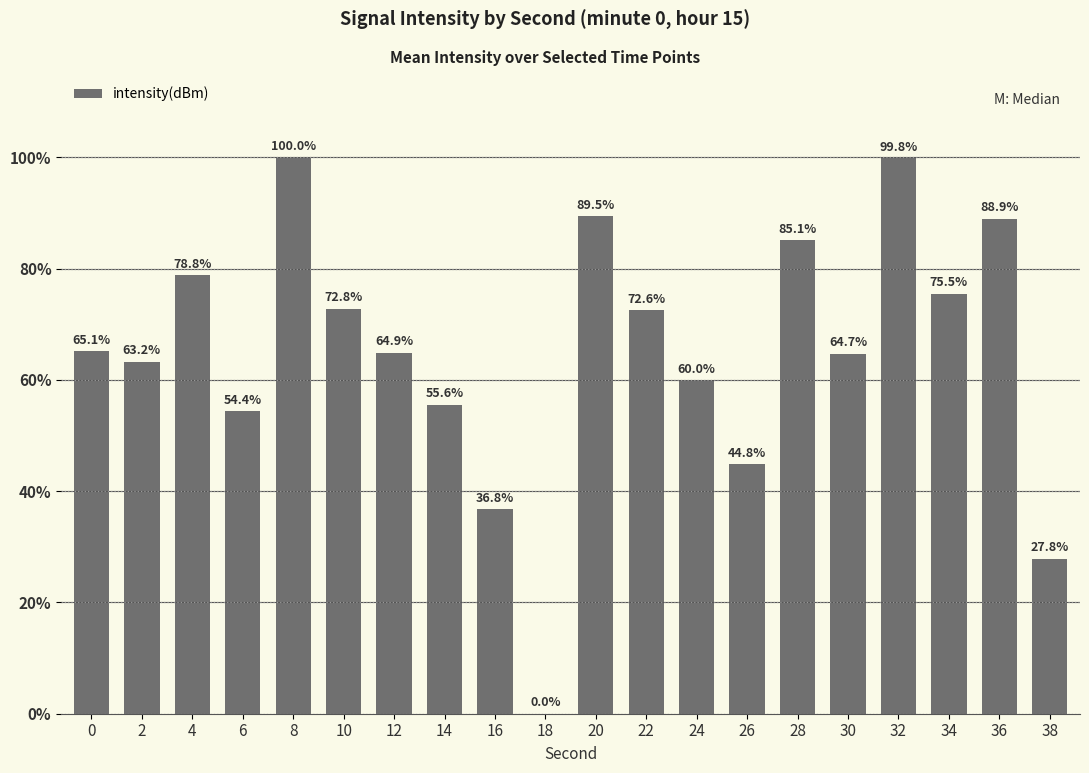

Between 10 and 20, which is larger?

20